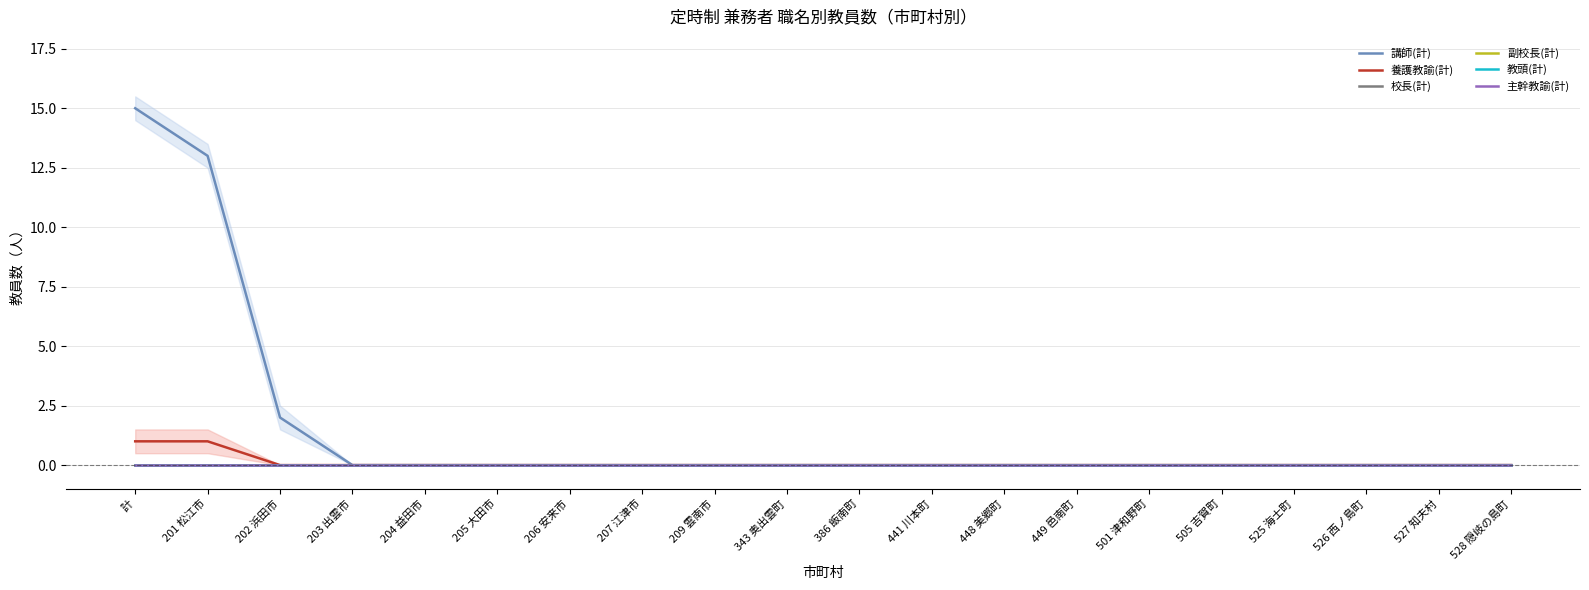

Which label corresponds to the largest value in the chart?

計